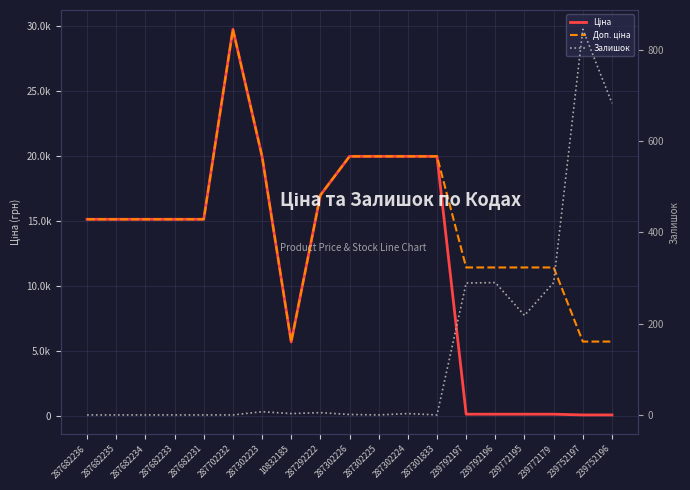

Is it true that Ціна equals 8973.0 at 287682235?

False